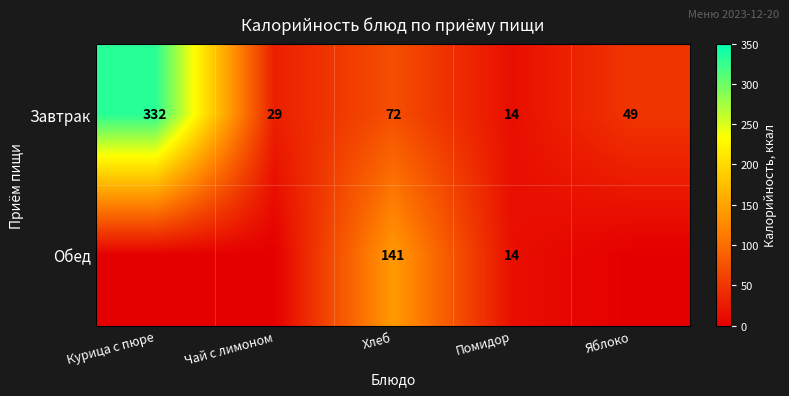

At how many categories does at least one series exceed 157?

1